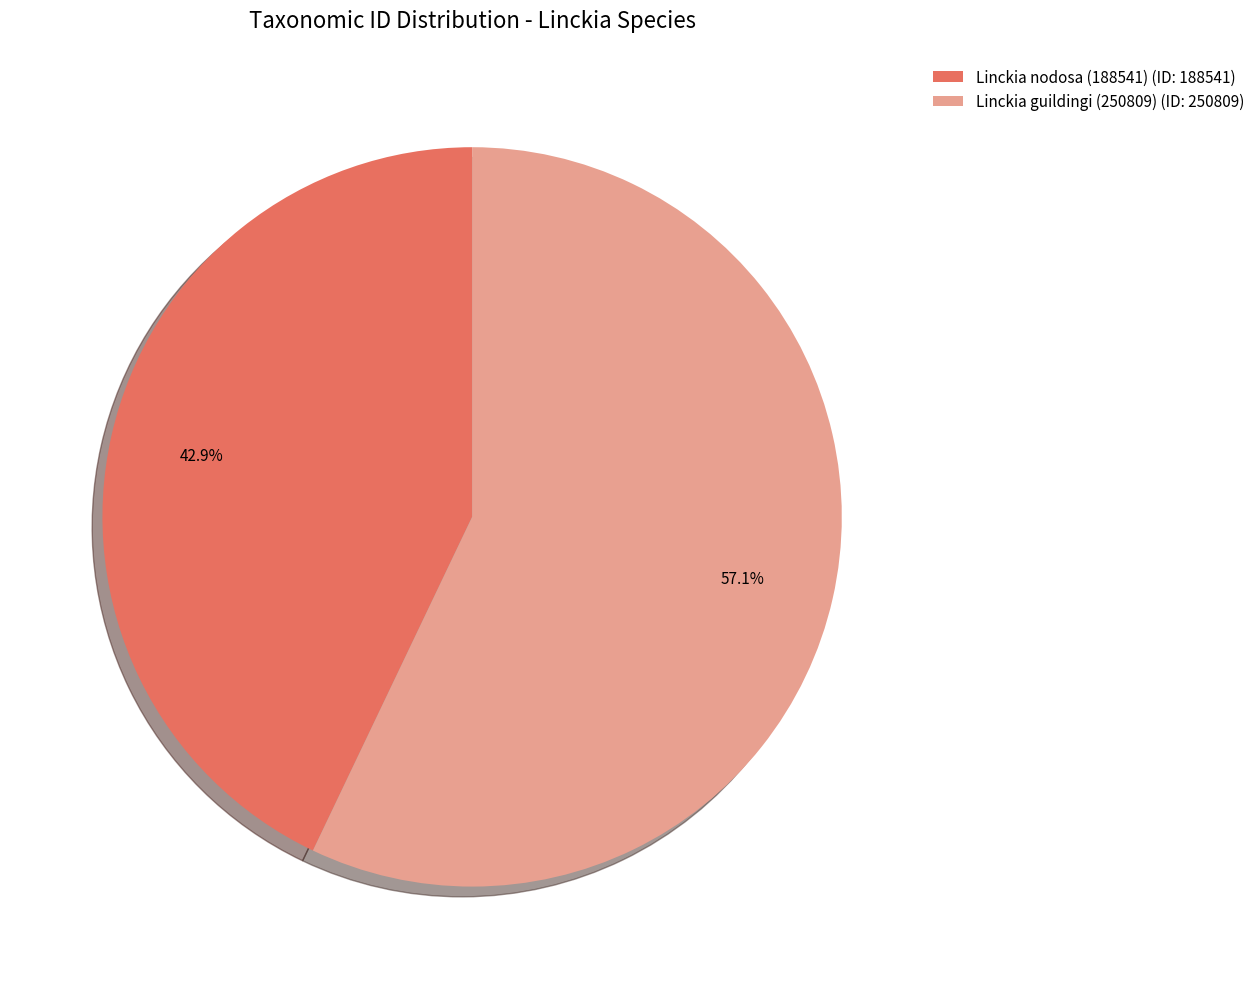

What percentage do Linckia guildingi (250809) and Linckia nodosa (188541) together represent?

100.0%